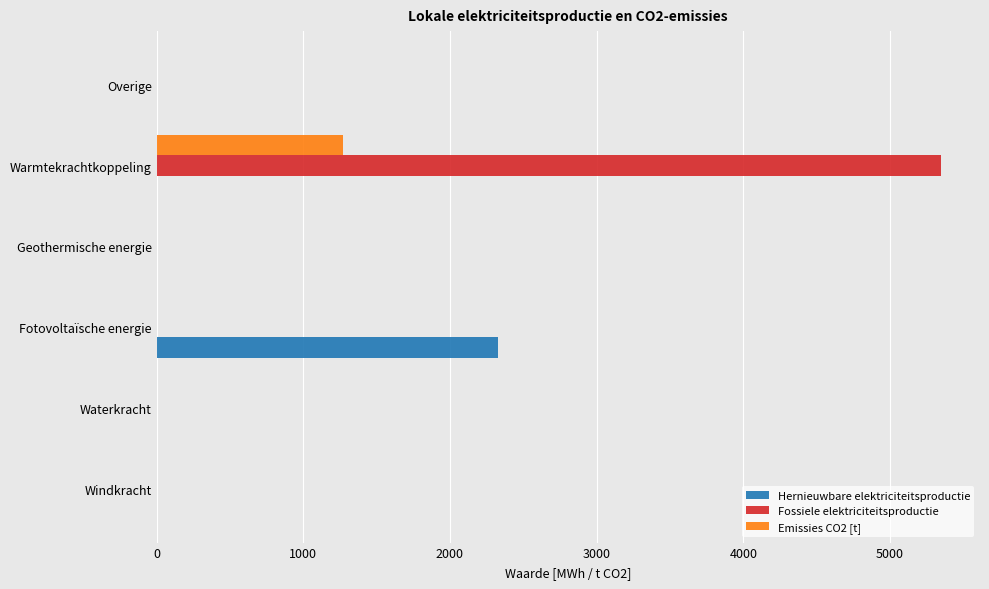

How many data points in Emissies CO2 [t] are above 0?

1